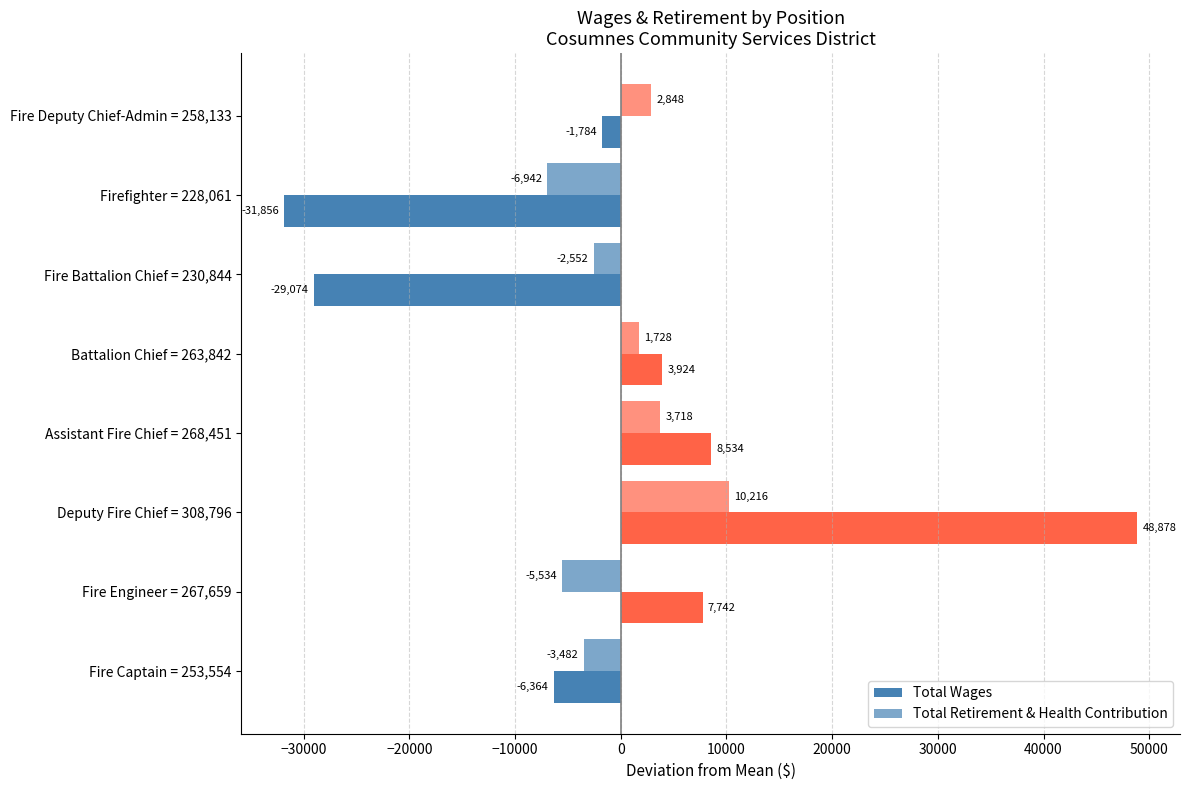

How many categories are shown in the chart?

8